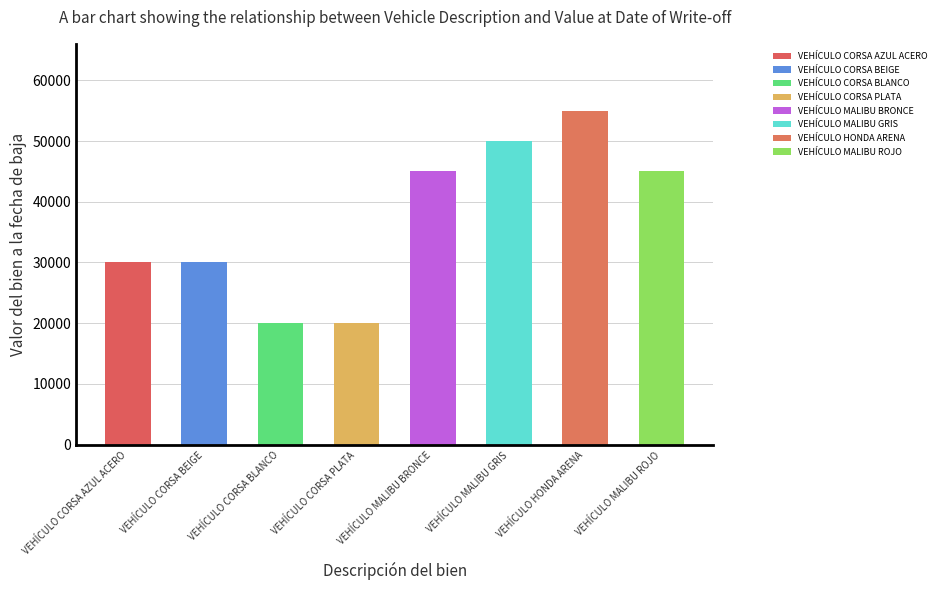

Reading right to left, list all the values displayed in this chart.

VEHÍCULO MALIBU ROJO=45000	VEHÍCULO HONDA ARENA=55000	VEHÍCULO MALIBU GRIS=50000	VEHÍCULO MALIBU BRONCE=45000	VEHÍCULO CORSA PLATA=20000	VEHÍCULO CORSA BLANCO=20000	VEHÍCULO CORSA BEIGE=30000	VEHÍCULO CORSA AZUL ACERO=30000